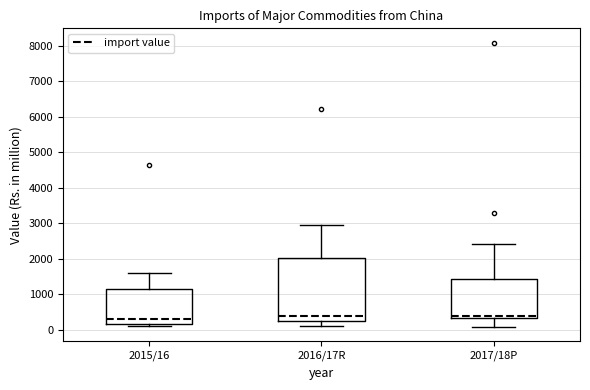

Reading left to right, read every box against the y-axis: the position of its median line, the range the box covers, and the ends of its whiskers. The values are not printed on the chart, so give them approximately, as read against the axis.

2015/16: median 300, box 200 to 1100, whiskers 100 to 1600
2016/17R: median 400, box 200 to 2000, whiskers 100 to 3000
2017/18P: median 400, box 300 to 1400, whiskers 100 to 2400